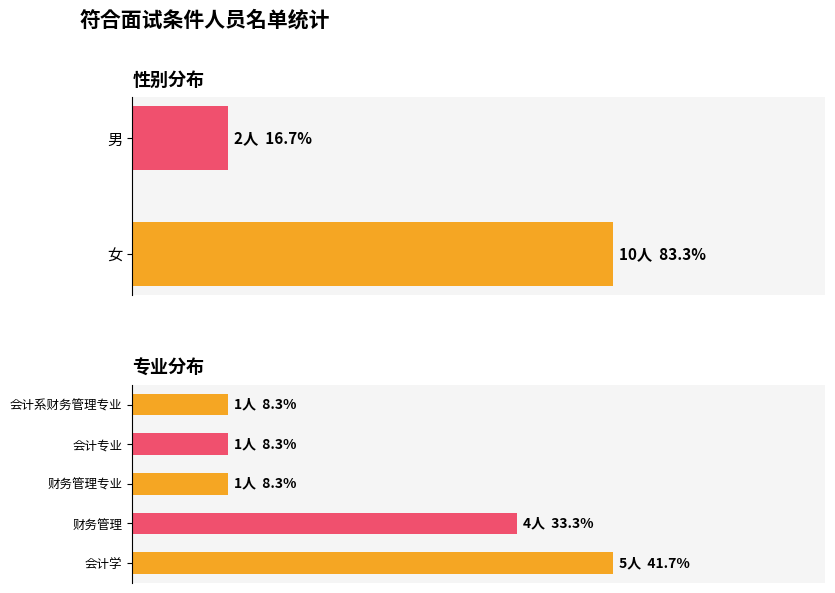

List the labels in order of value, smallest first.

男, 女